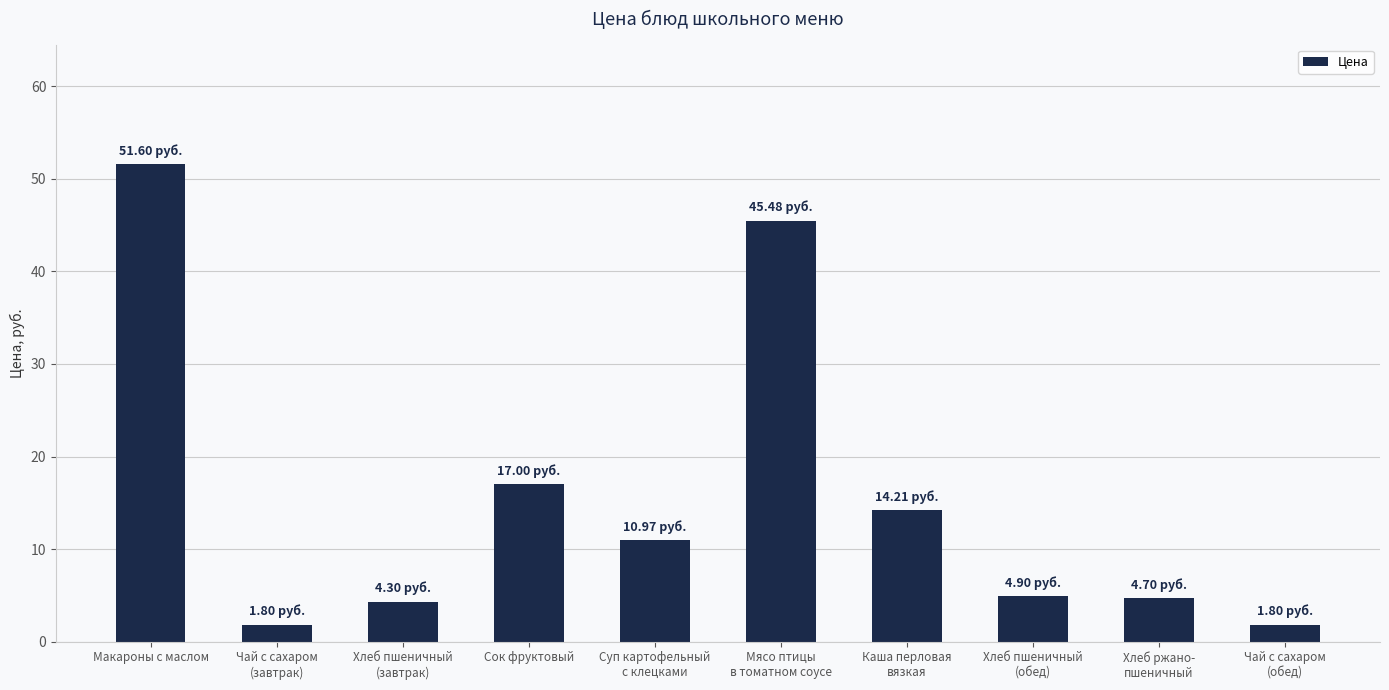

Between Хлеб пшеничный
(обед) and Макароны с маслом, which is larger?

Макароны с маслом